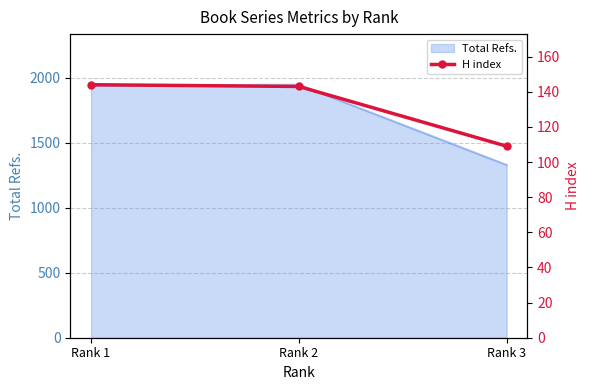

What is the change in value from Rank 1 to Rank 2?

-1